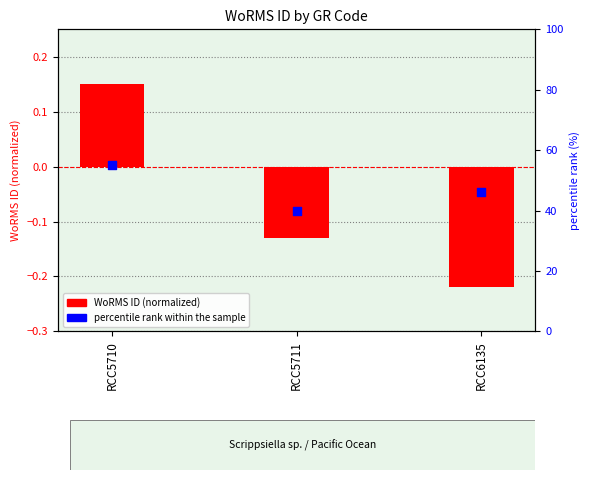

What are all the series names shown in the legend?

WoRMS ID (normalized), percentile rank within the sample